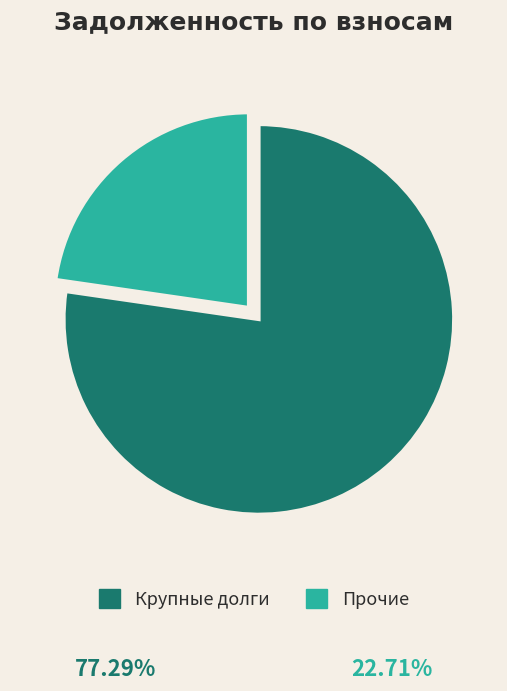

Combined, do Крупные долги and Прочие account for over 50%?

Yes